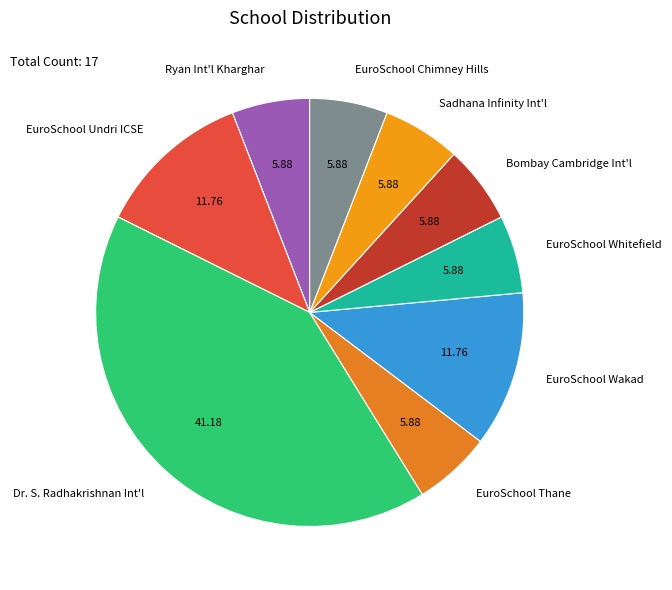

Between Dr. S. Radhakrishnan Int'l and EuroSchool Chimney Hills, which is larger?

Dr. S. Radhakrishnan Int'l